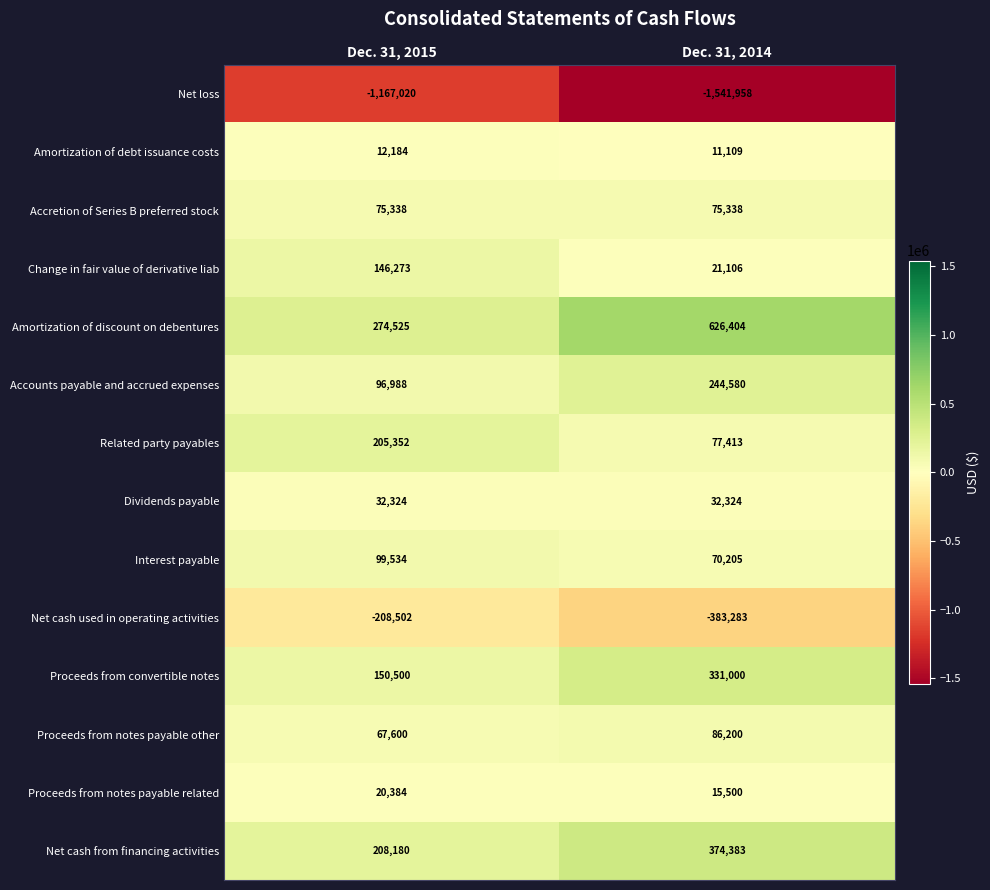

What is the total value across all series at Dec. 31, 2014?

40321